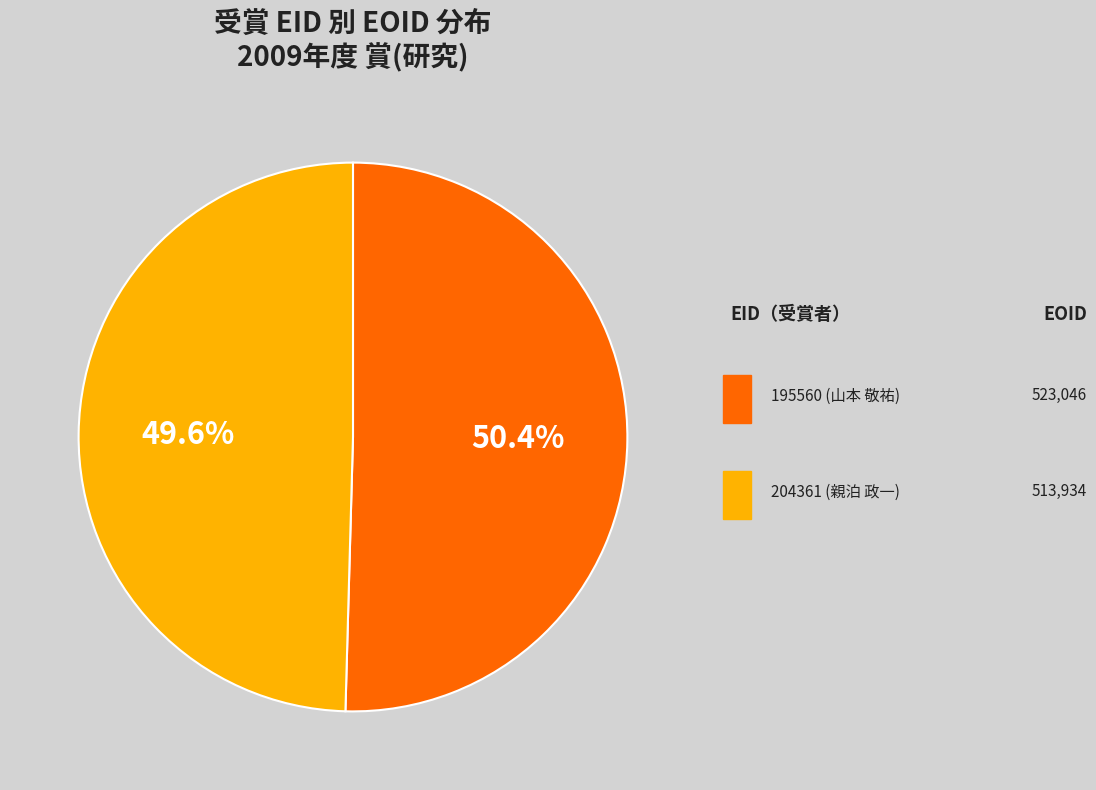

Which slice is the smallest?

204361 (親泊 政一)